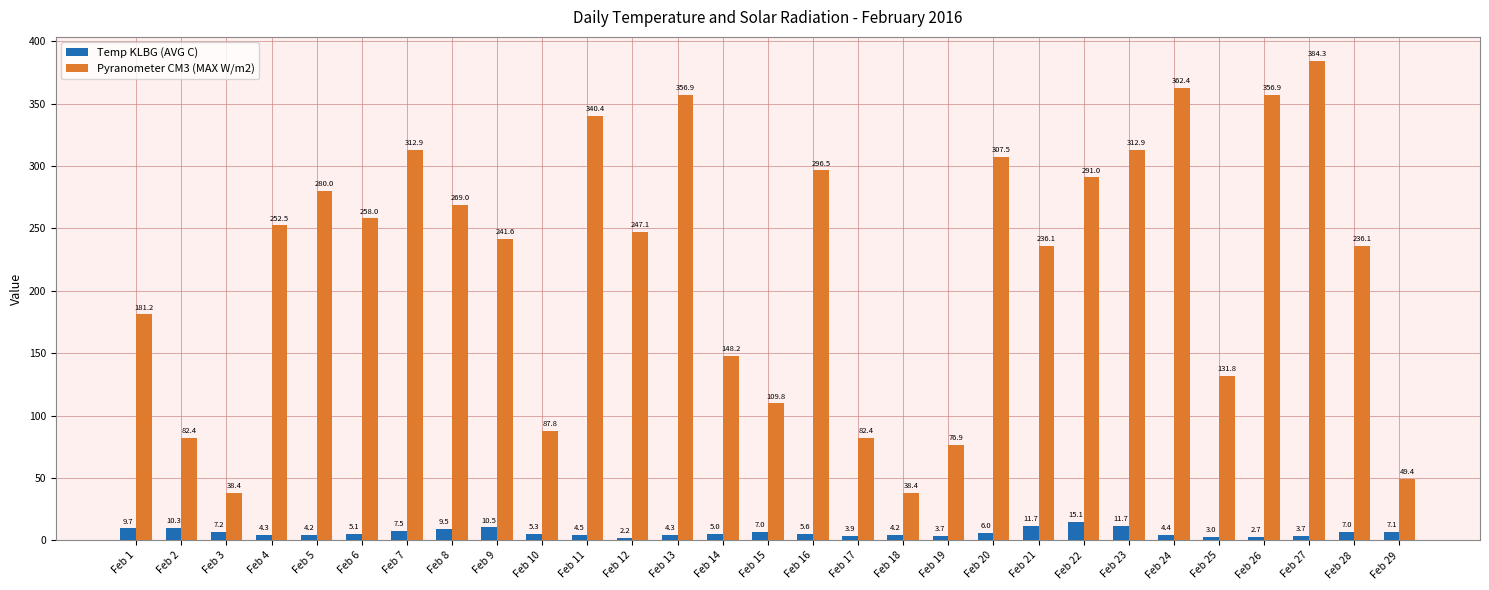

What is the difference between the Temp KLBG (AVG C) values at Feb 16 and Feb 26?

2.9